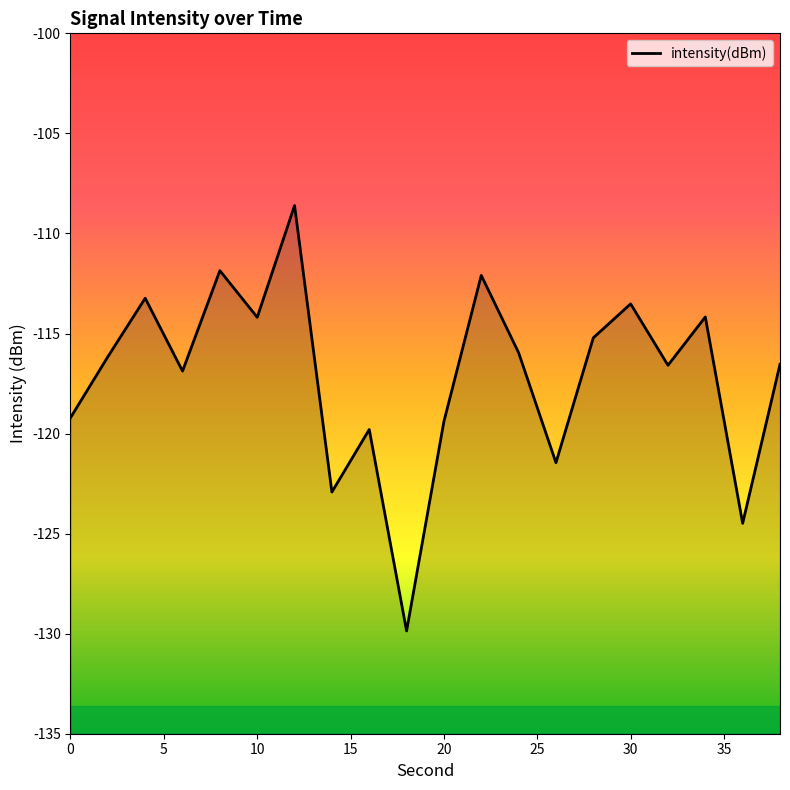

What is the difference between the maximum and minimum values?

21.3